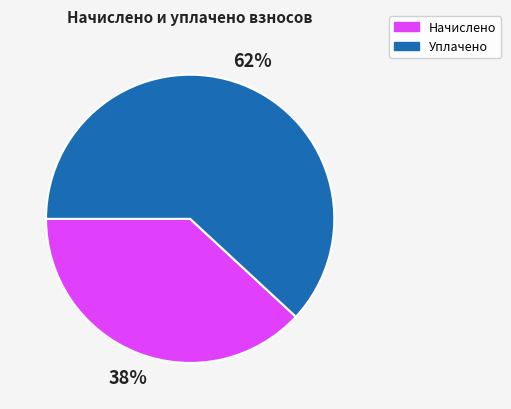

Is there a majority slice in this chart?

Yes